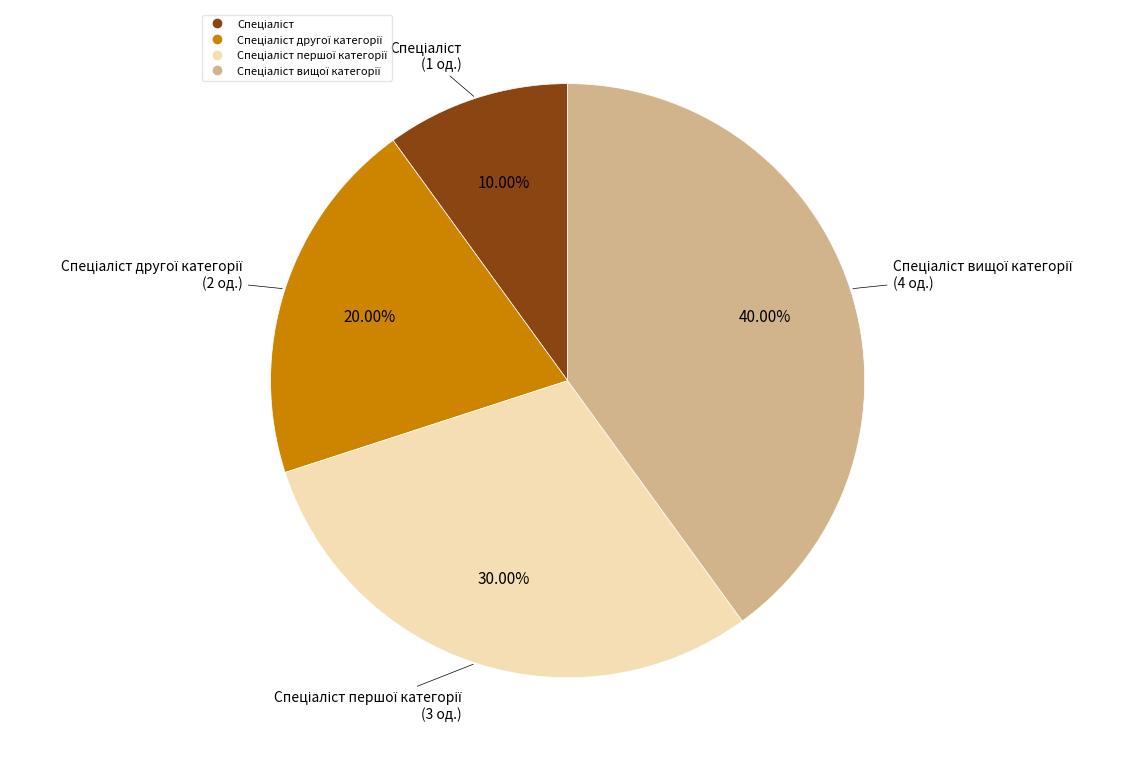

Is there a majority slice in this chart?

No